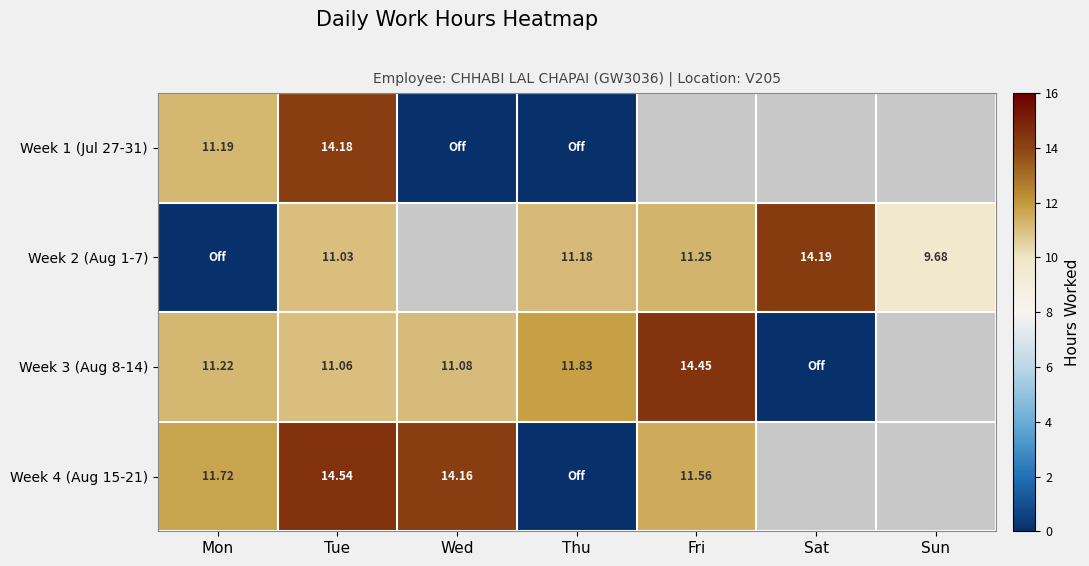

Rank the series at Sat from lowest to highest value.

Week 3 (Aug 8-14), Week 4 (Aug 15-21), Week 1 (Jul 27-31), Week 2 (Aug 1-7)